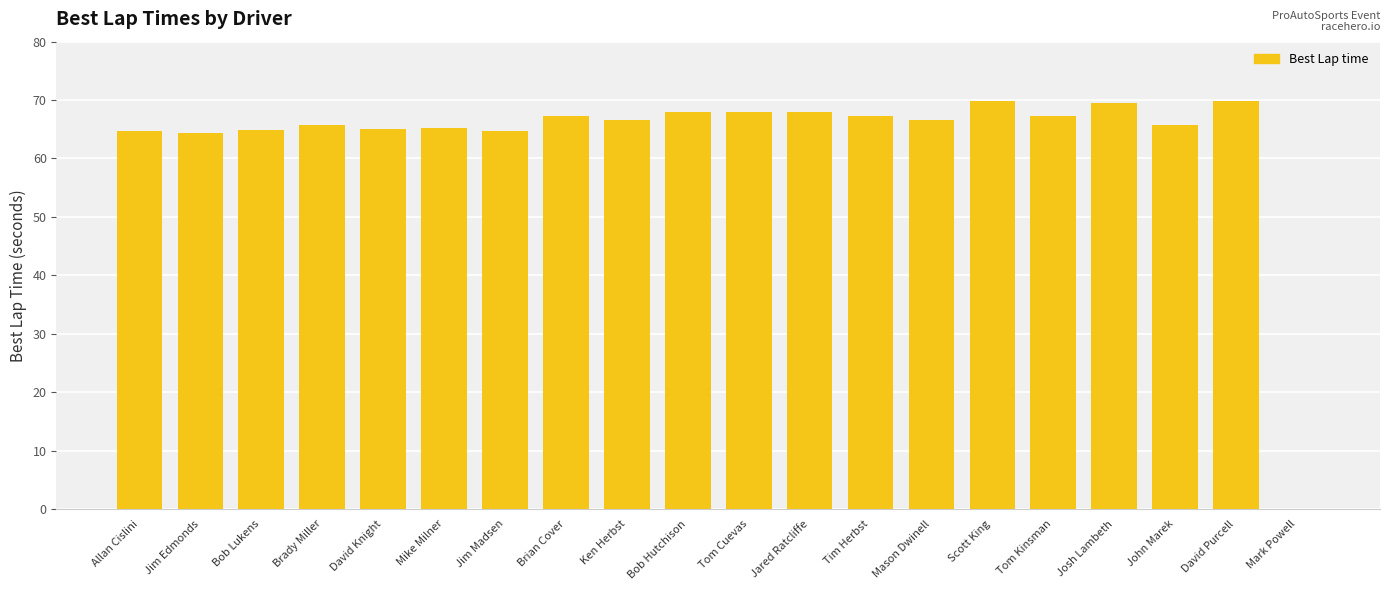

Read the value at Scott King.

69.8